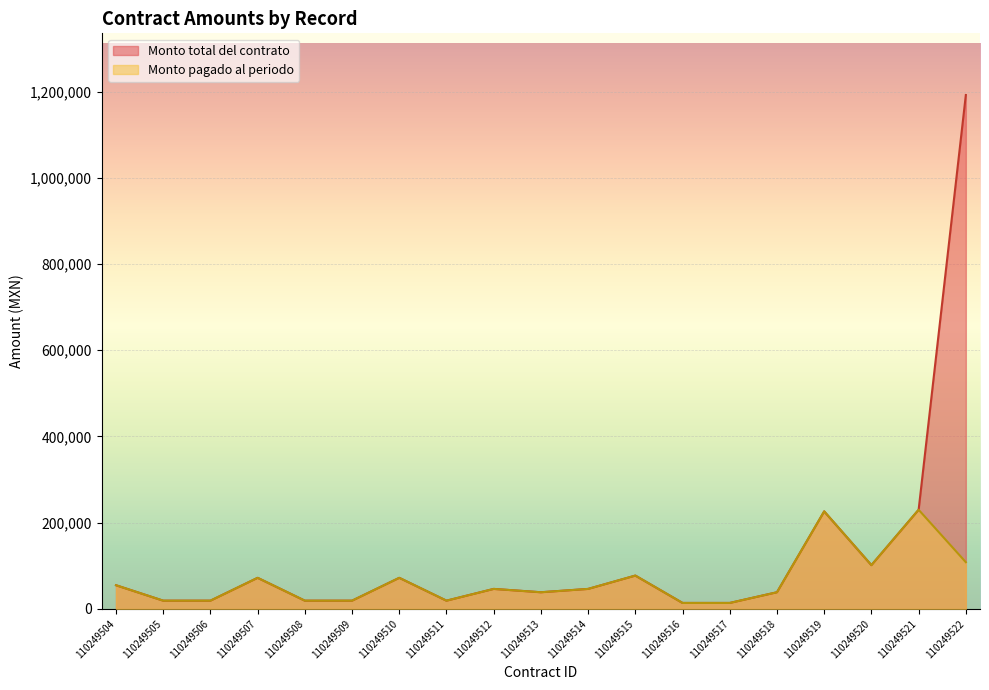

How many lines are shown in the chart?

2